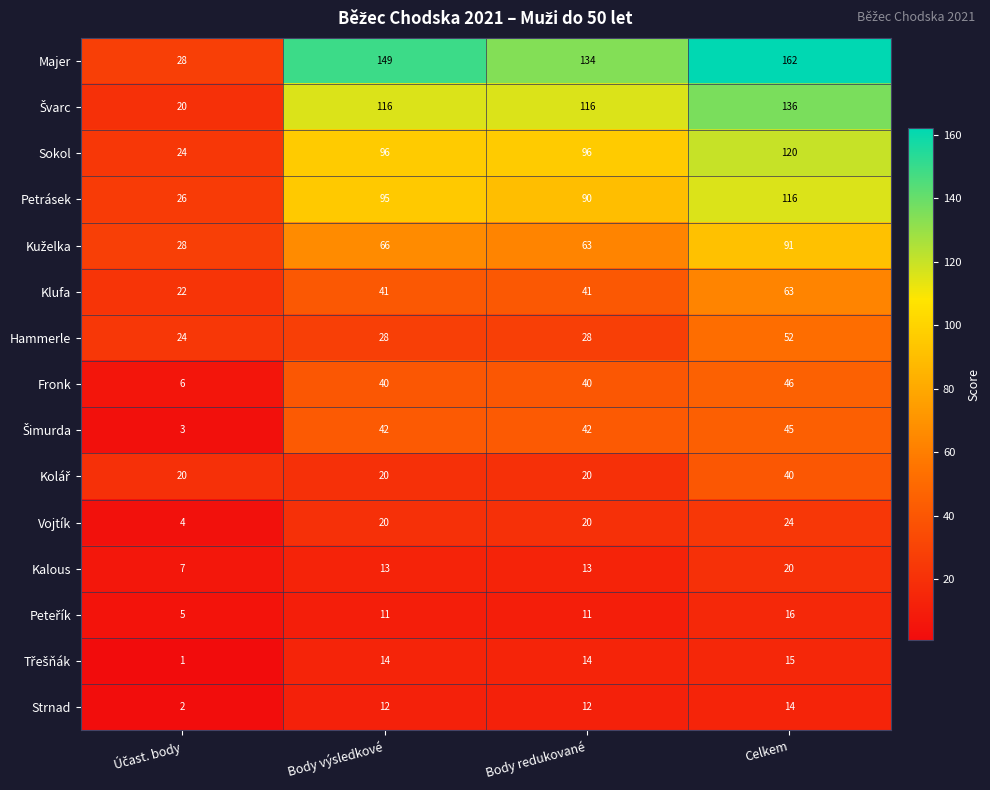

What is the difference between the maximum and second lowest values in the Petrásek series?

26